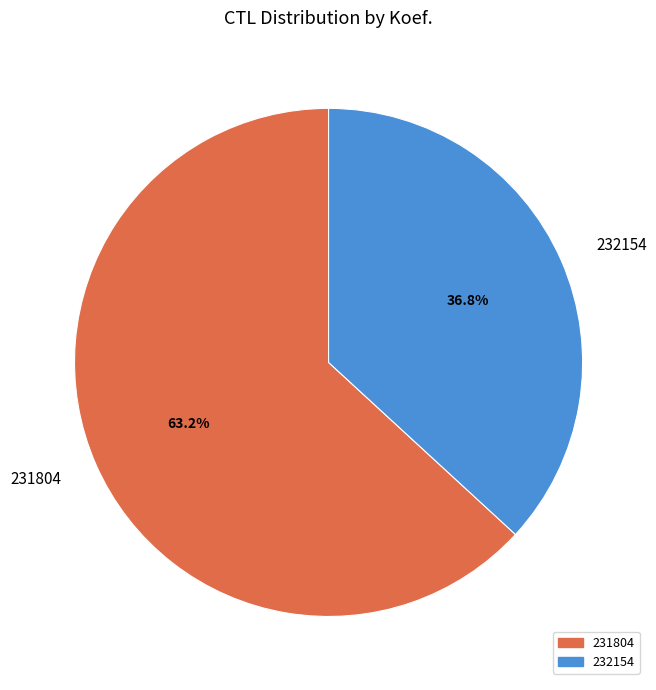

Is the sum of 232154 and 231804 greater than half?

Yes